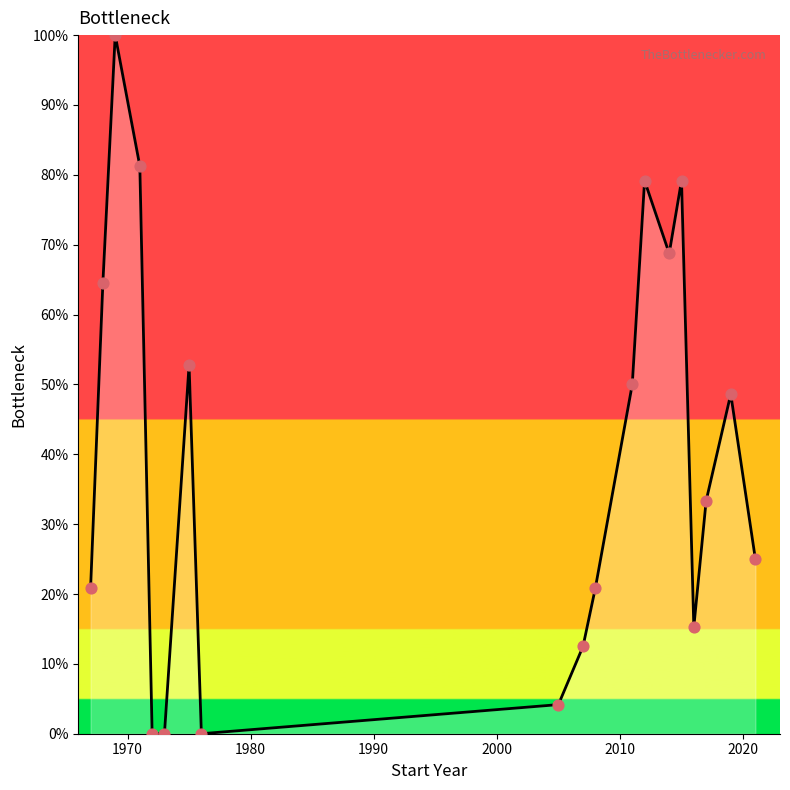

What is the maximum value shown in the chart?

100.0